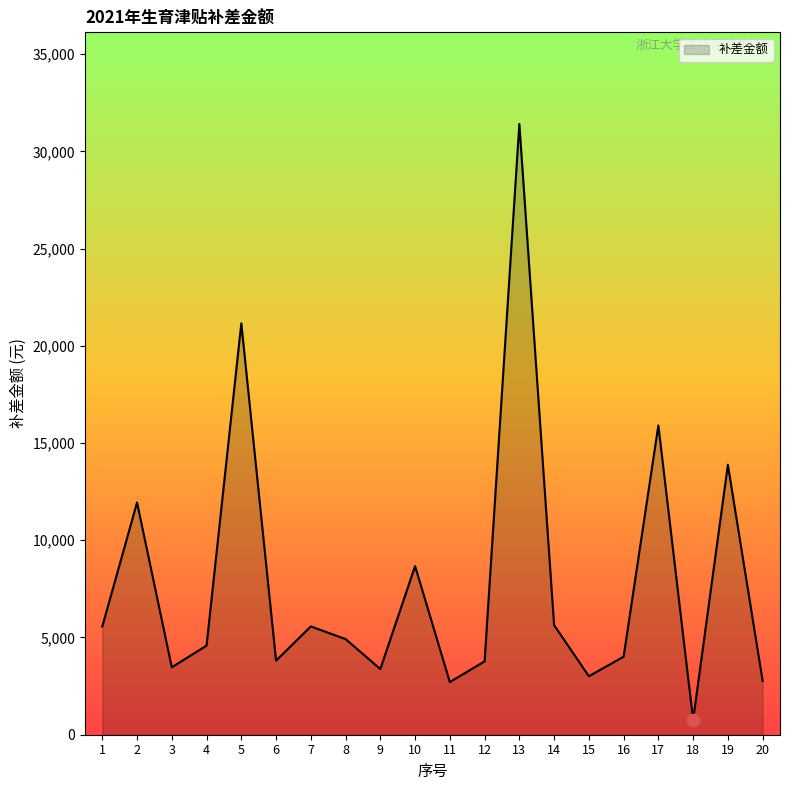

What is the change in value from 4 to 10?

+4088.9